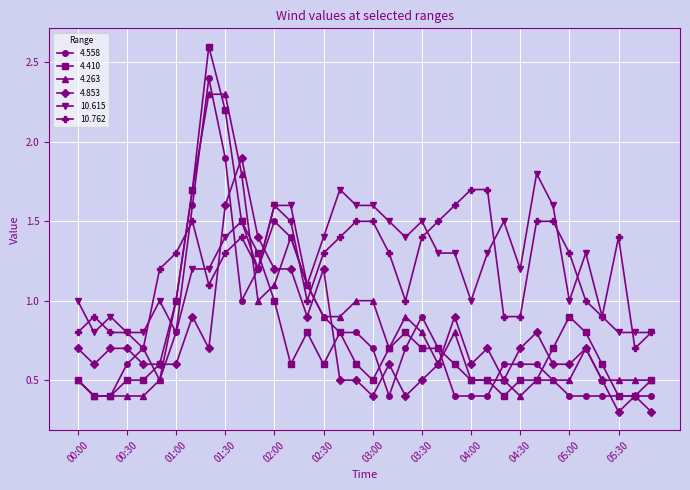

What is the value of the 10.762 point at the 27th from the left?

0.9